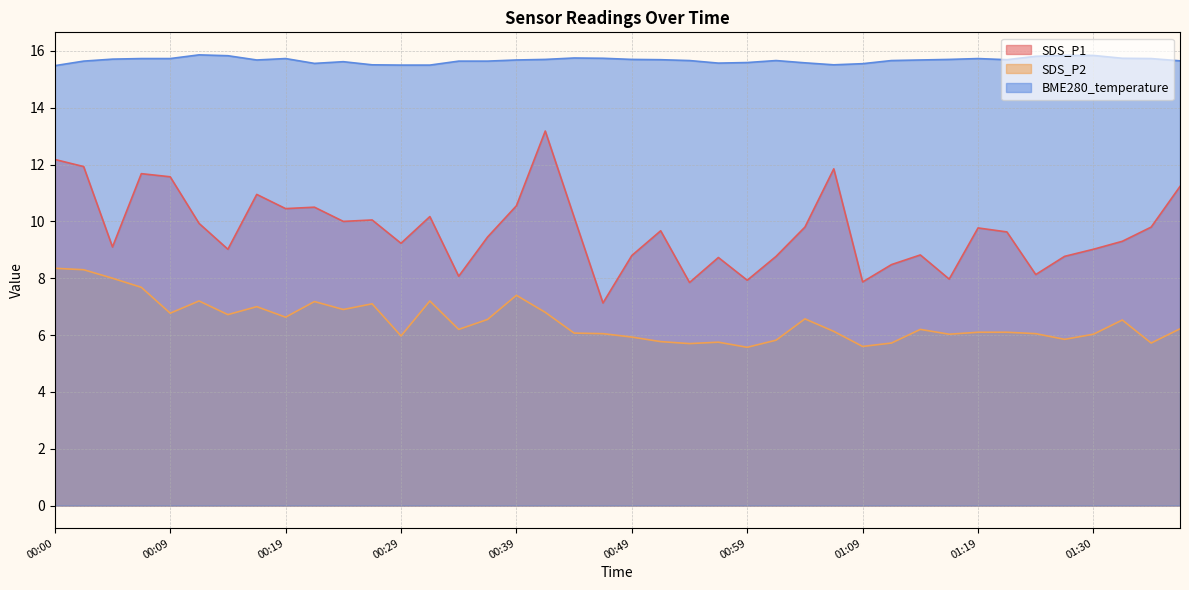

At 01:14, list the series in order from smallest to largest.

SDS_P2, SDS_P1, BME280_temperature